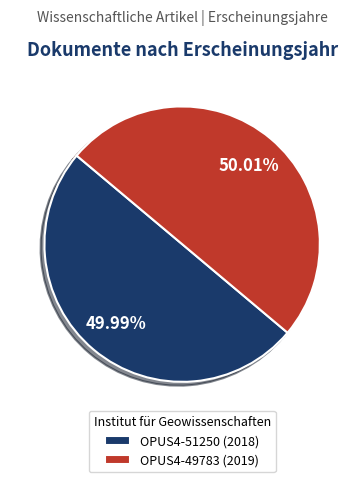

Do OPUS4-51250 (2018) and OPUS4-49783 (2019) together represent more than half of the pie?

Yes